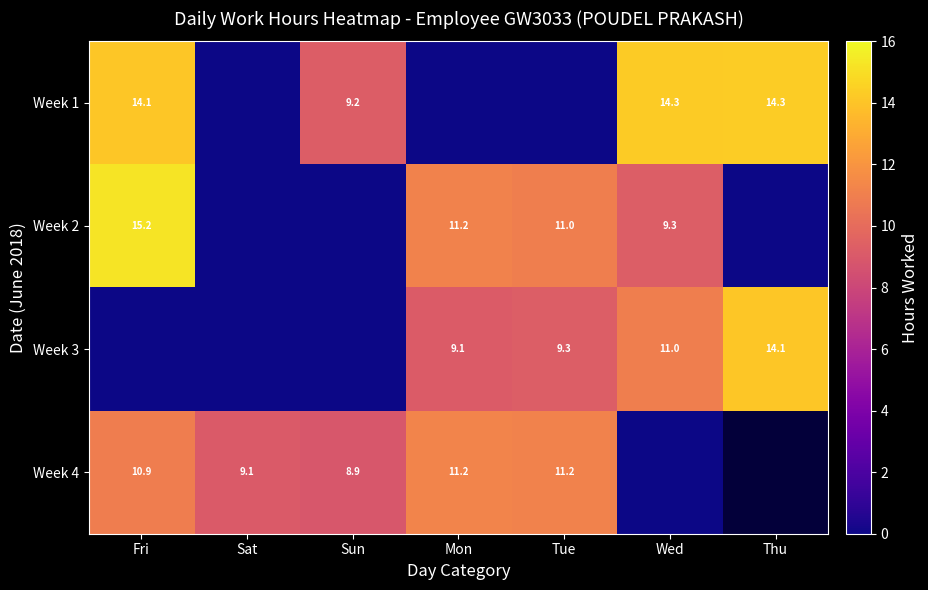

What is the difference between the Week 3 values at Wed and Tue?

1.7